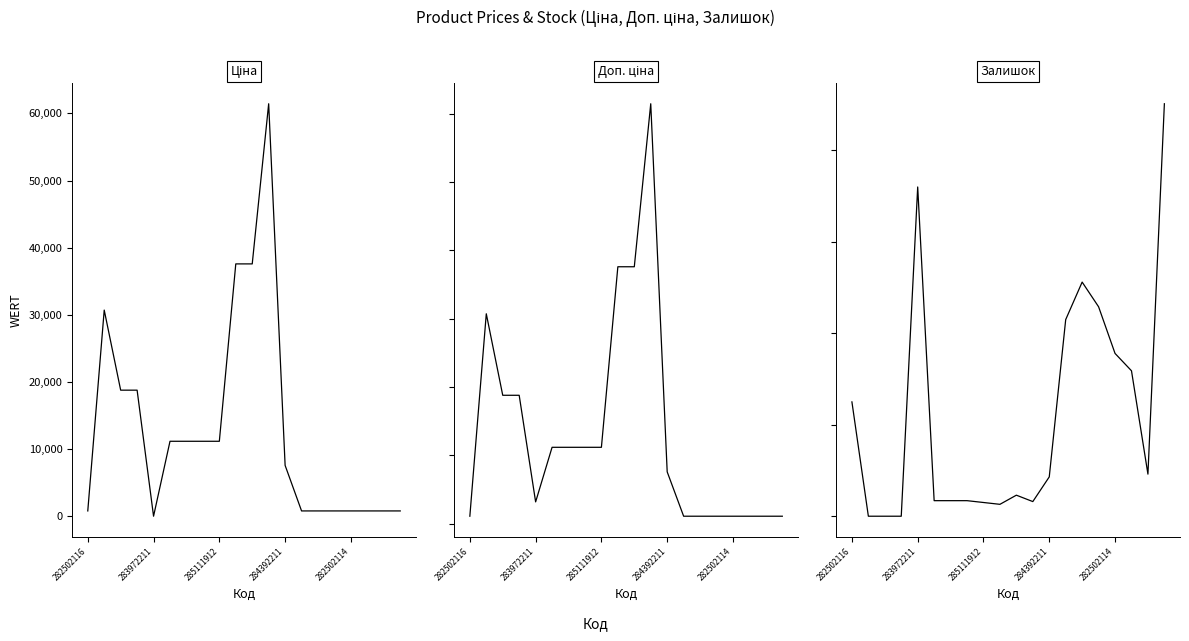

What is the sum of the Залишок values at 15 and 282502114?

589.0